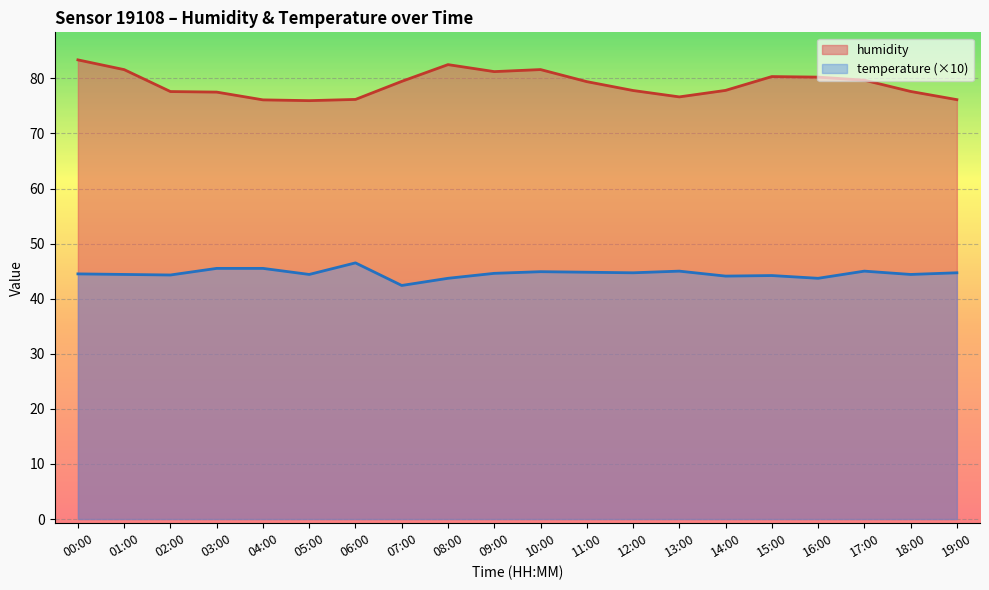

Rank the series at 14:00 from lowest to highest value.

temperature (×10), humidity